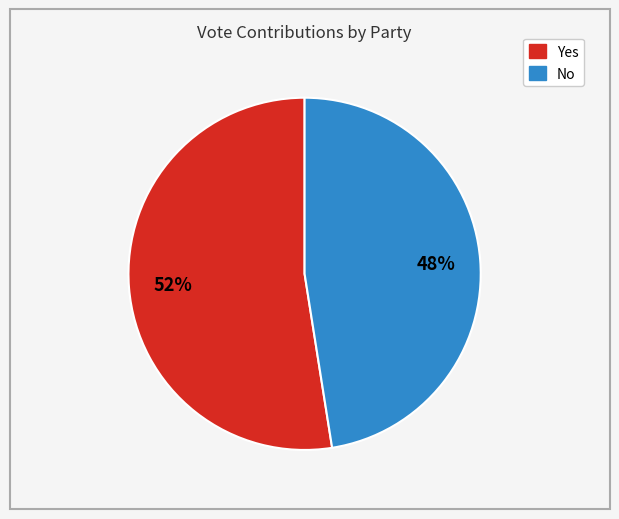

Does any single category account for the majority?

Yes